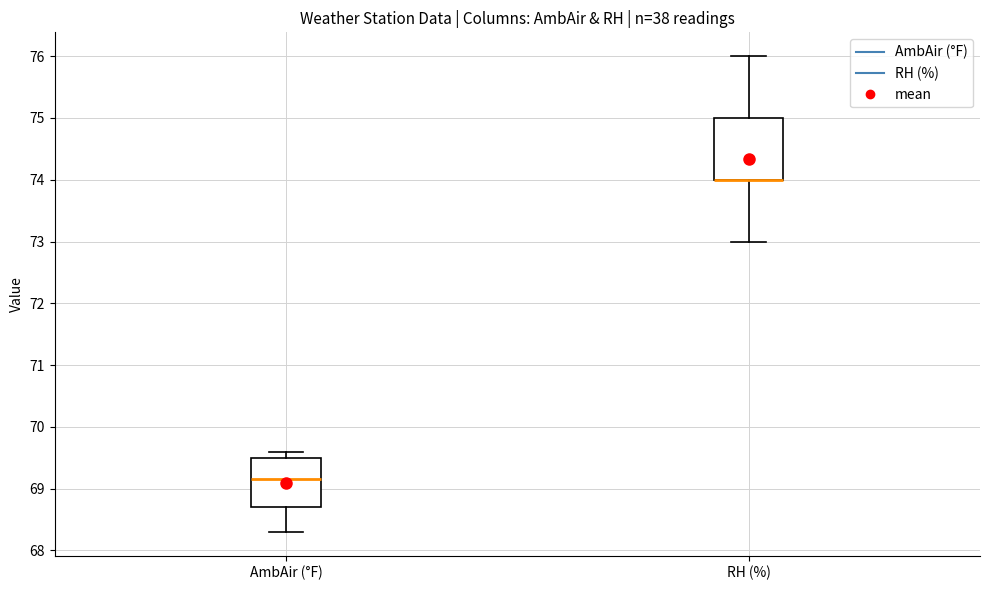

Which box is the tallest, from its lower edge to its upper edge?

RH (%)